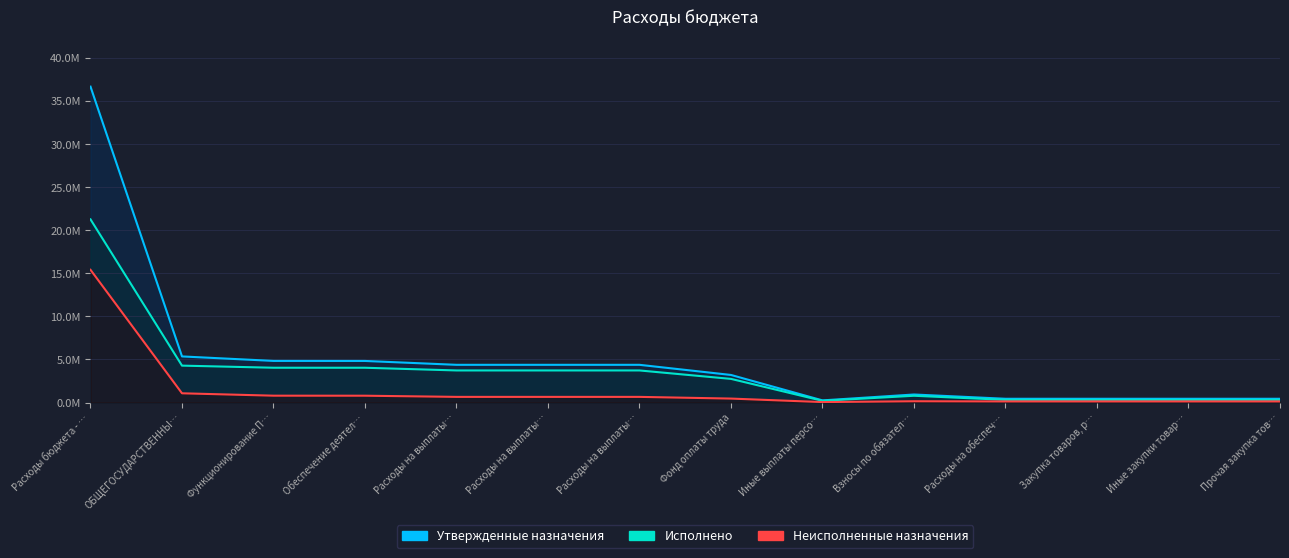

Reading left to right, what are all the values shown in this chart?

Утвержденные назначения: 36672300.0	5351000.0	4830400.0	4825200.0	4376000.0	4376000.0	4376000.0	3198900.0	246900.0	930200.0	434200.0	434200.0	434200.0	434200.0
Исполнено: 21262963.0	4281840.9	4037496.0	4035930.0	3722134.0	3722134.0	3722134.0	2741985.6	196796.4	783351.9	309048.8	309048.8	309048.8	309048.8
Неисполненные назначения: 15409337.0	1069159.1	792904.0	789270.0	653866.1	653866.1	653866.1	456914.3	50103.6	146848.1	125151.2	125151.2	125151.2	125151.2